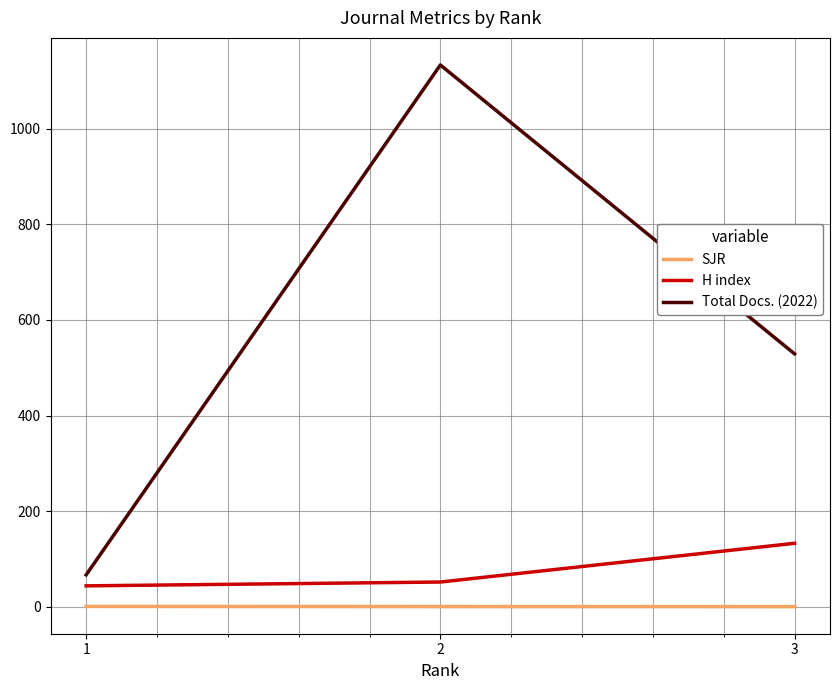

Which series has the largest total across all categories?

Total Docs. (2022)